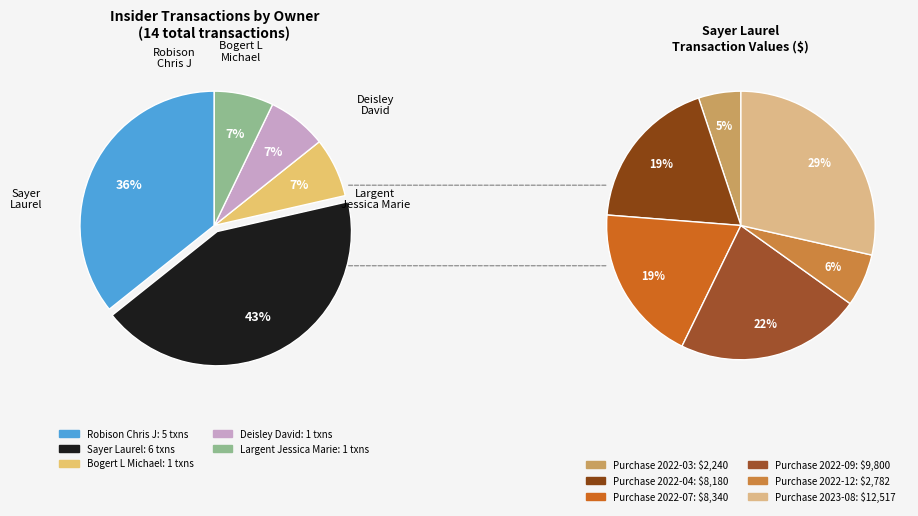

To the nearest percent, what portion does Sayer Laurel represent?

43%